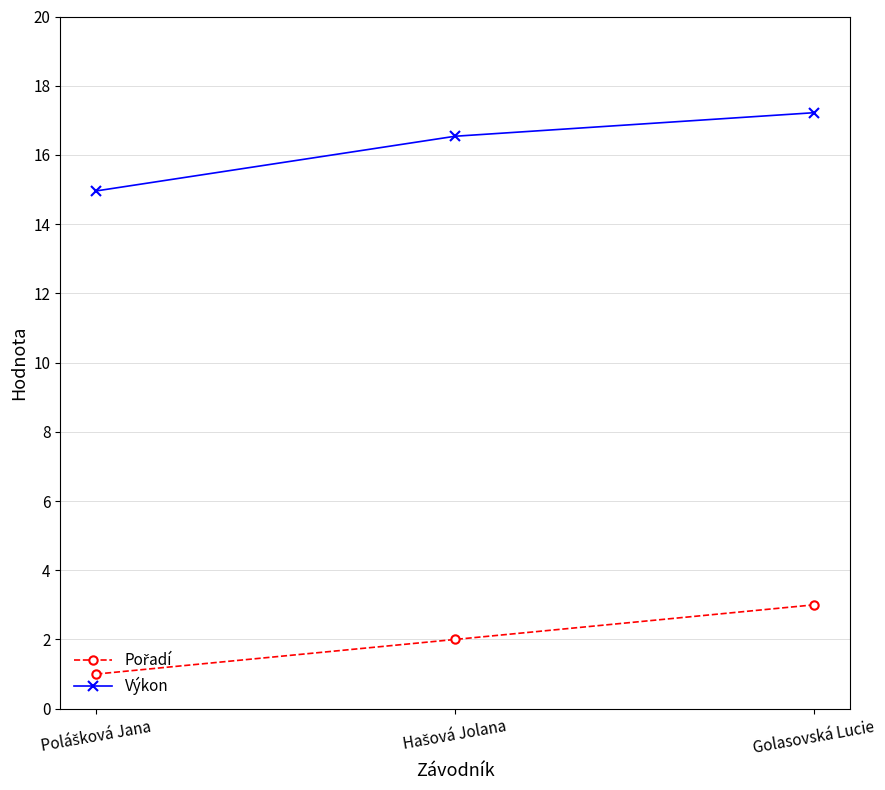

What is the value of the Výkon point at the 1st from the left?

15.0